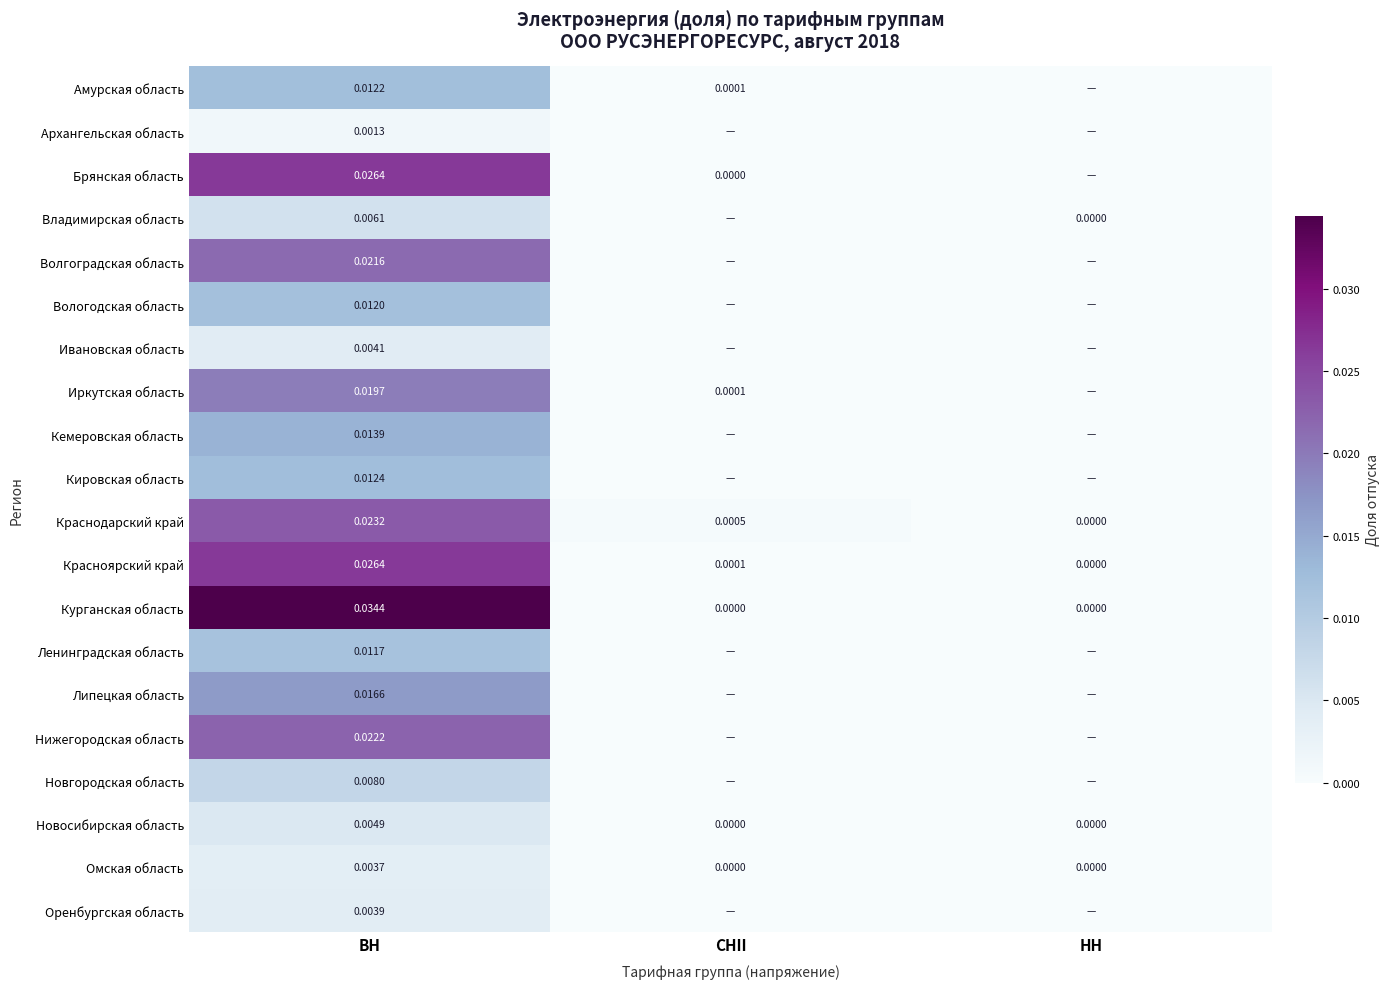

How many values in the Кировская область series exceed 0?

1